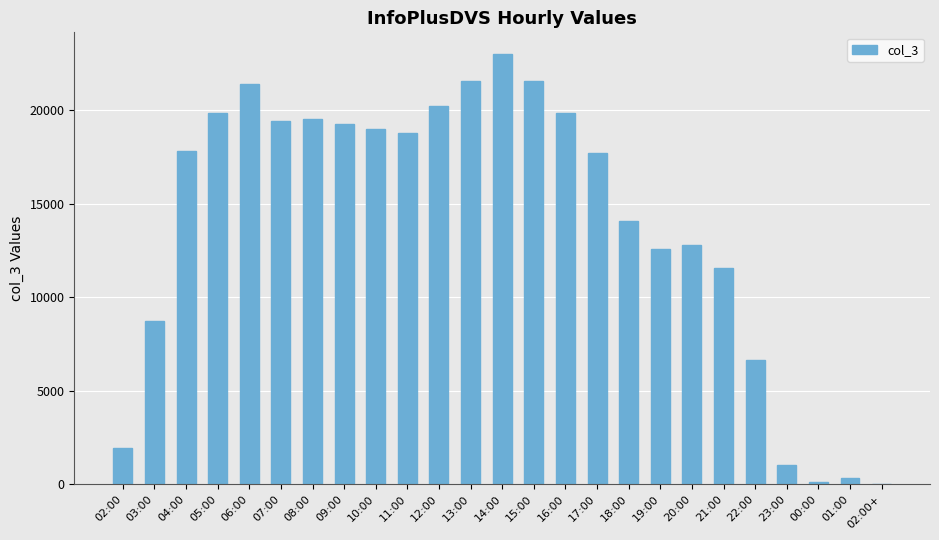

What is the change in value from 02:00 to 19:00?

+10623